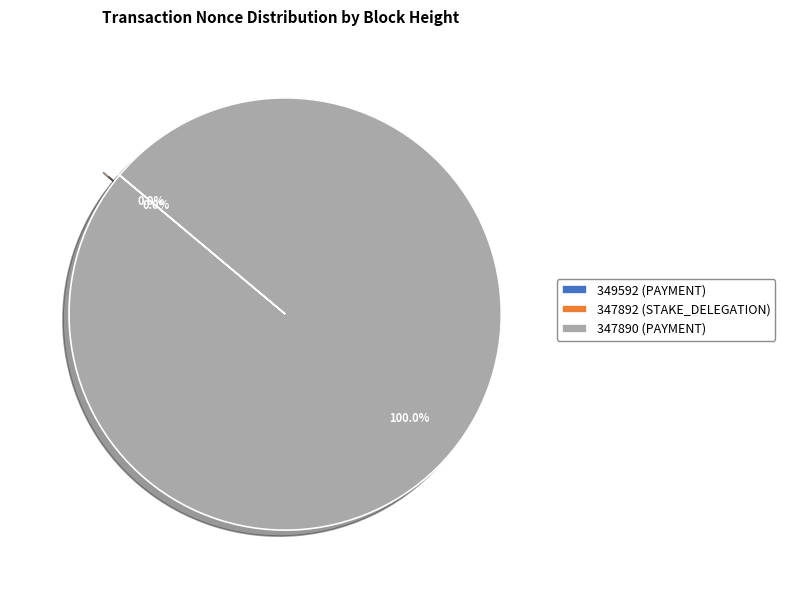

What is the majority slice?

347890 (PAYMENT)